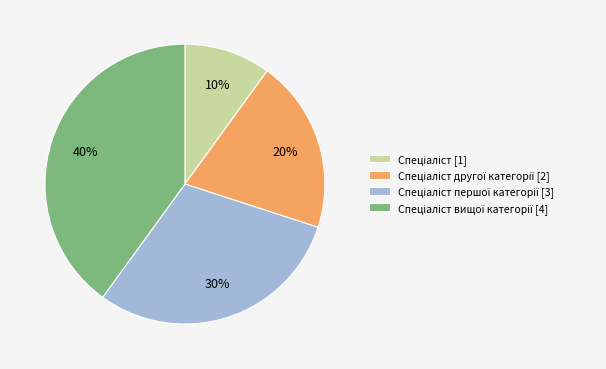

To the nearest percent, what is the average slice percentage?

25%